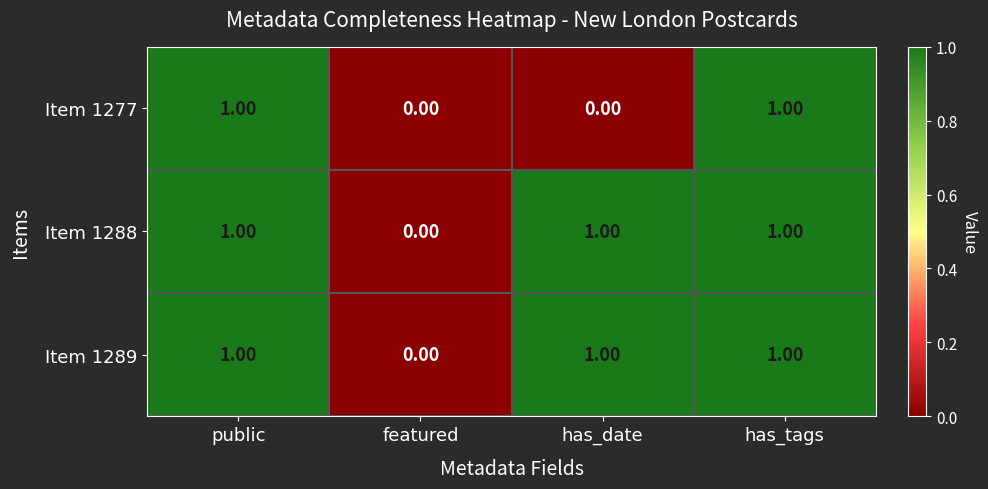

Is the value of Item 1288 at public greater than the value of Item 1277 at has_date?

Yes